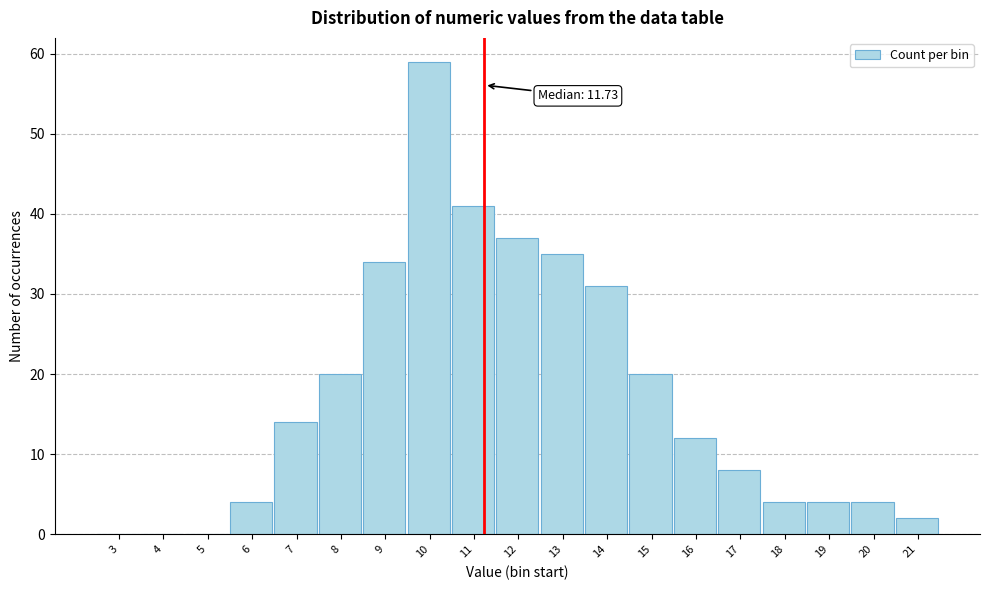

Reading left to right, what are all the values shown in this chart?

3=0	4=0	5=0	6=4	7=14	8=20	9=34	10=59	11=41	12=37	13=35	14=31	15=20	16=12	17=8	18=4	19=4	20=4	21=2